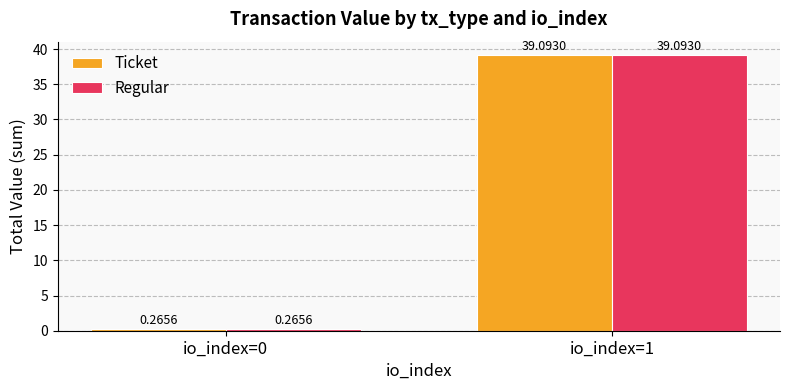

List the labels in order of Ticket value, smallest first.

io_index=0, io_index=1